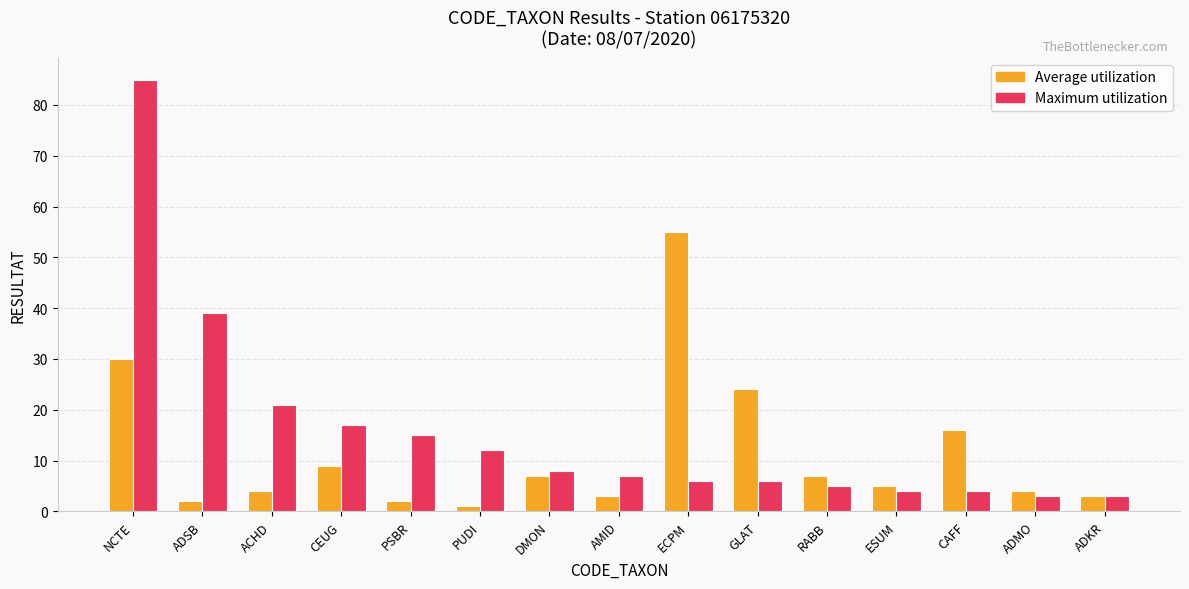

Is it true that Average utilization equals 24 at GLAT?

True